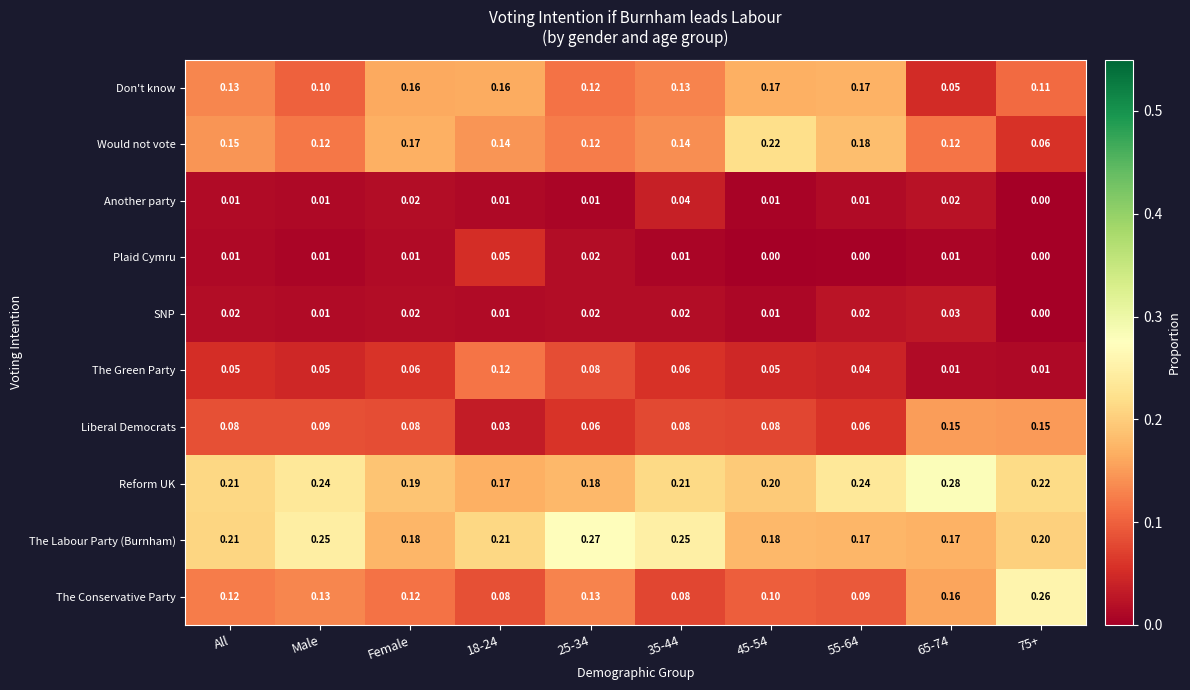

Which series has the largest total across all categories?

Reform UK